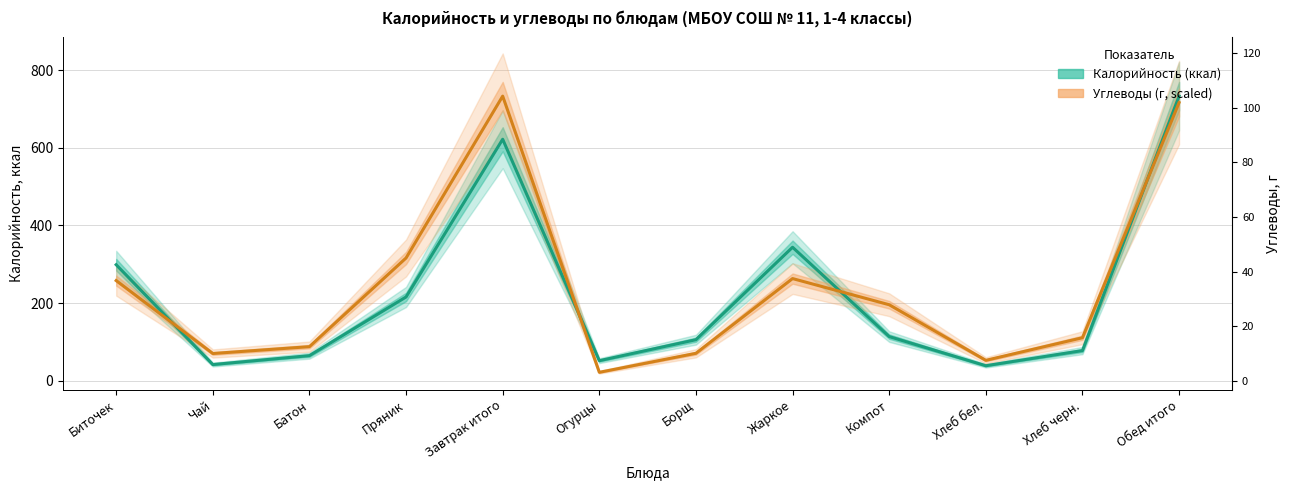

How many interior local valleys does the Калорийность (ккал) series have?

3